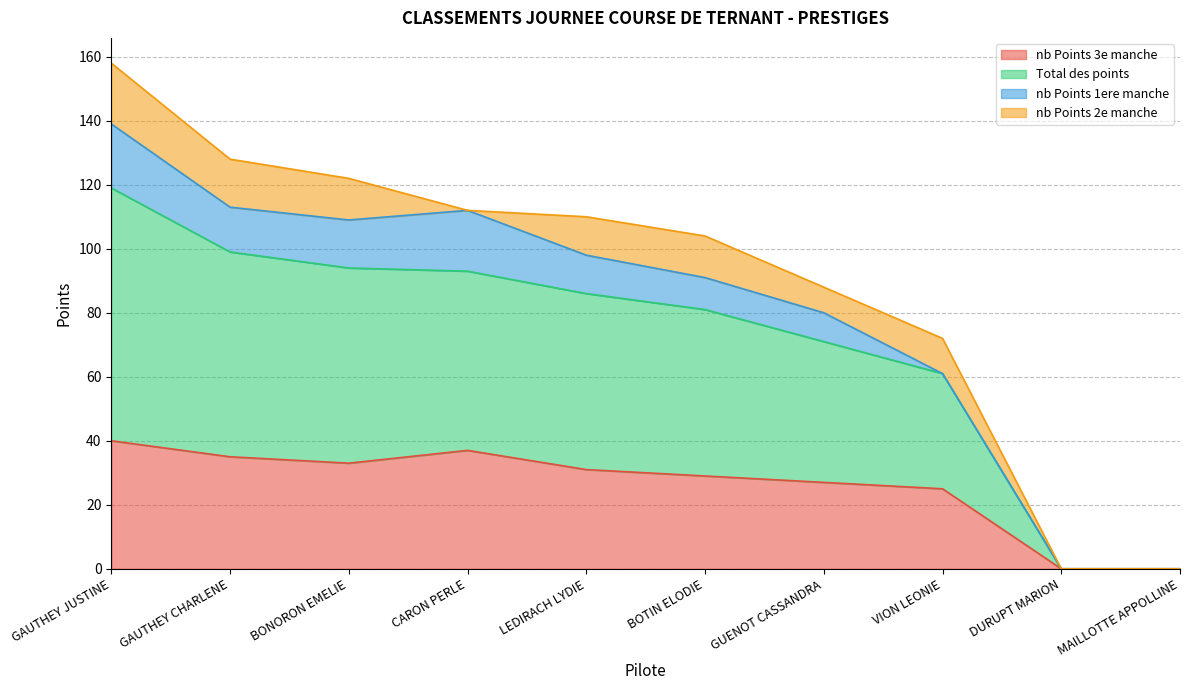

What are all the series names shown in the legend?

nb Points 3e manche, Total des points, nb Points 1ere manche, nb Points 2e manche